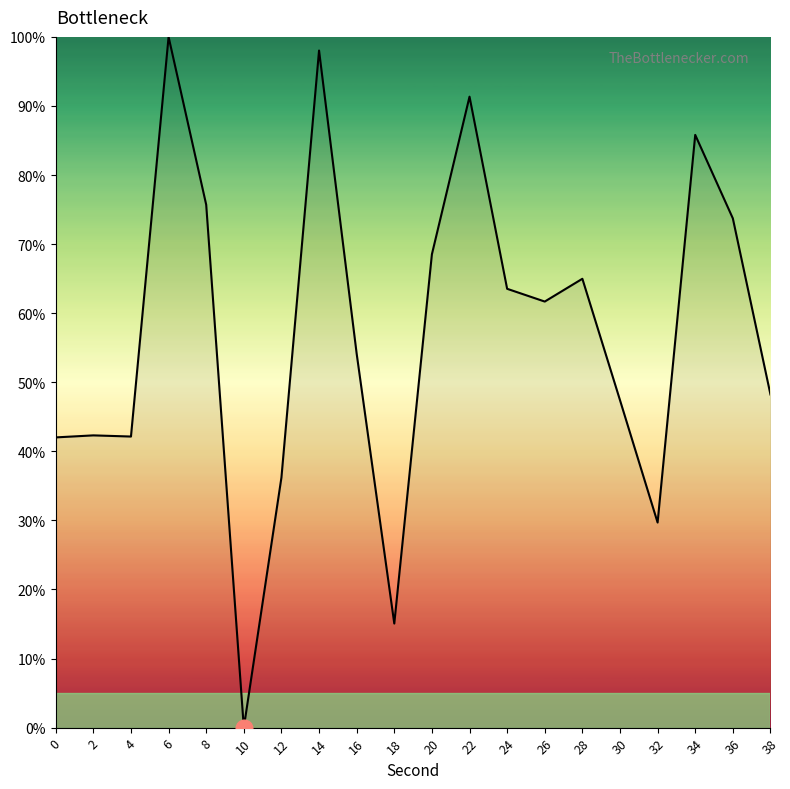

What is the change in value from 10 to 28?

+65.0